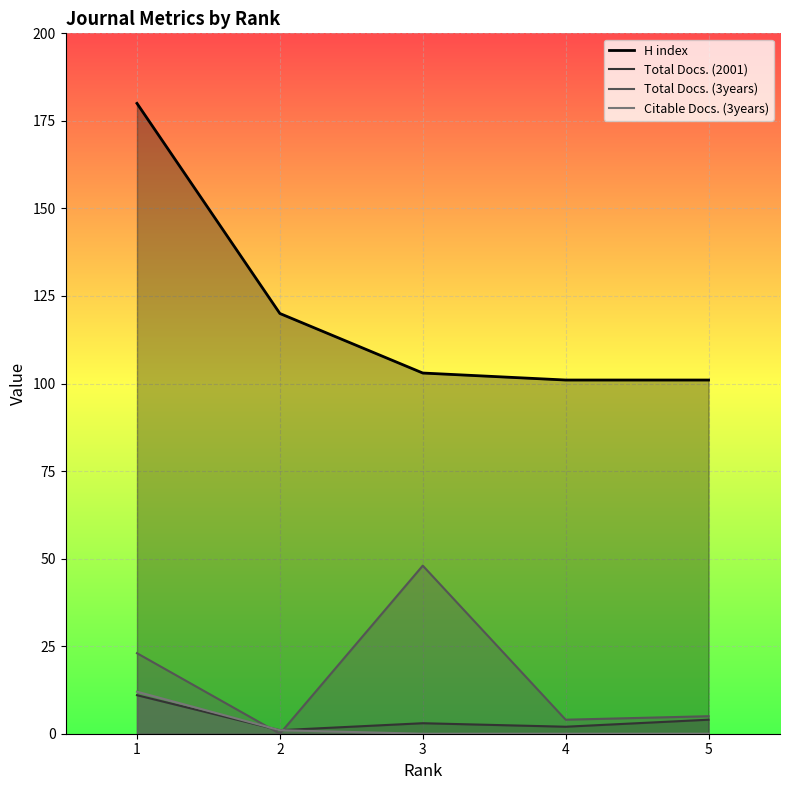

Does the chart display data point markers on the line(s)?

No